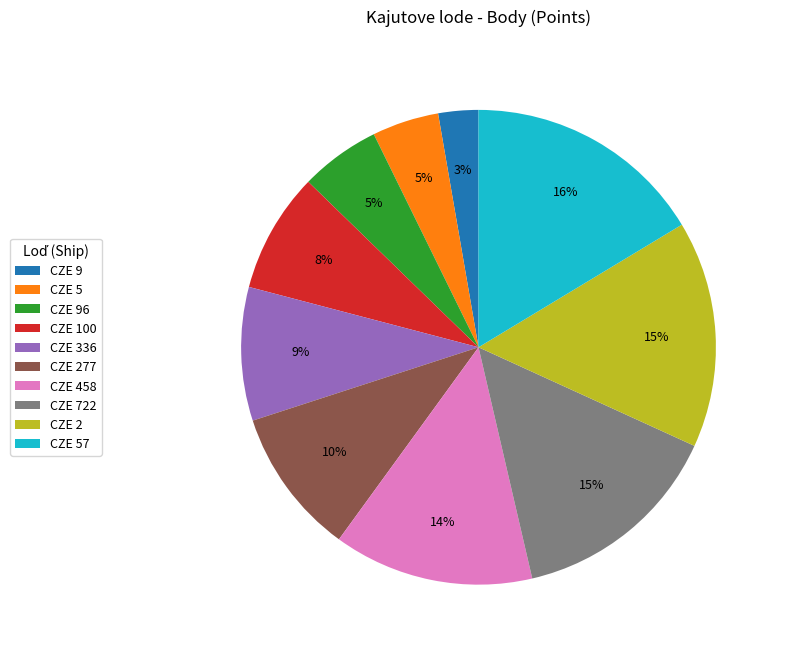

Count the number of slices in the pie.

10